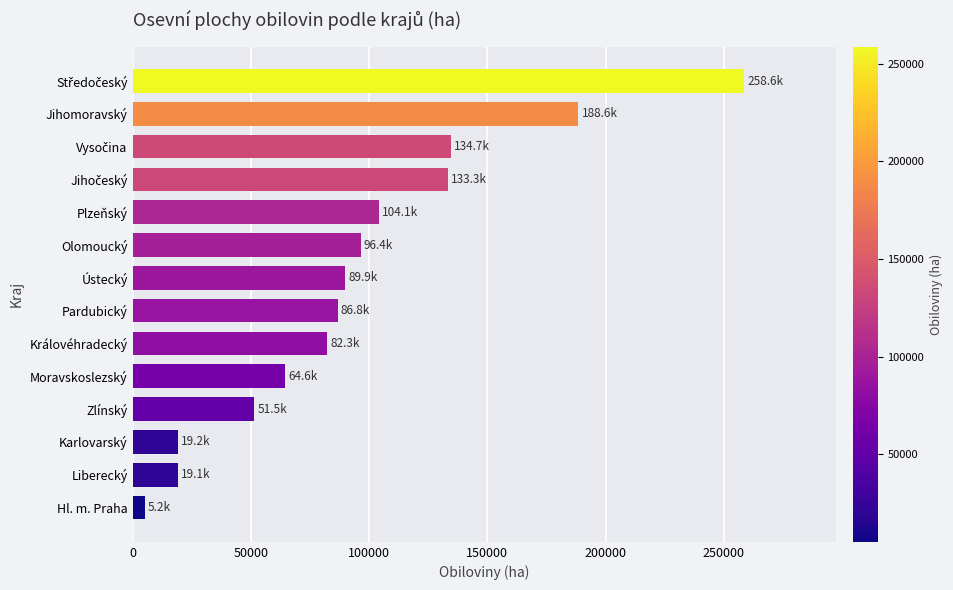

What is the difference between the maximum and minimum values?

253389.8